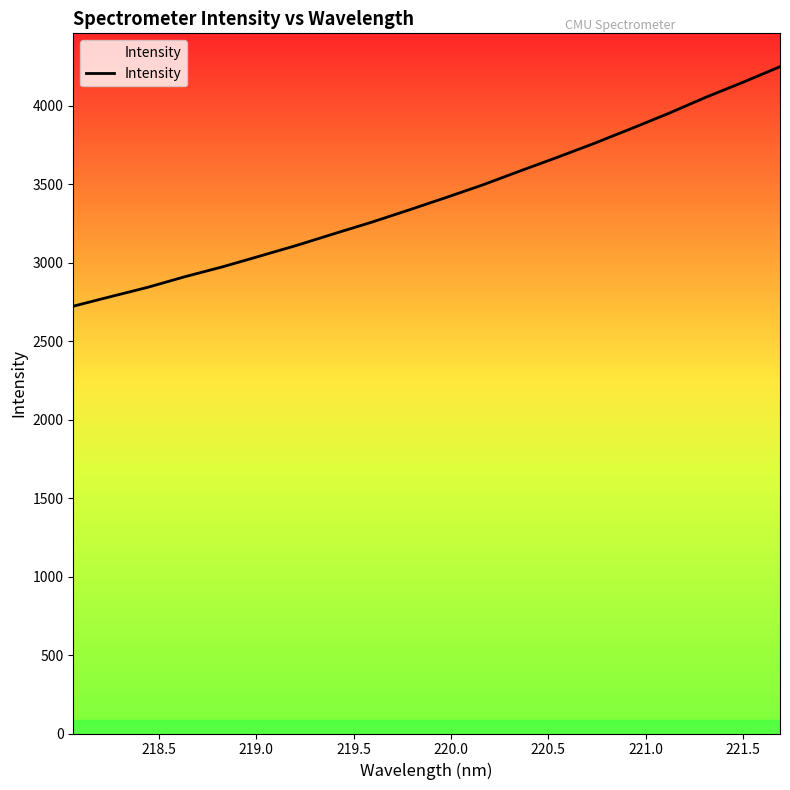

What is the difference between the maximum and minimum values?

1526.6